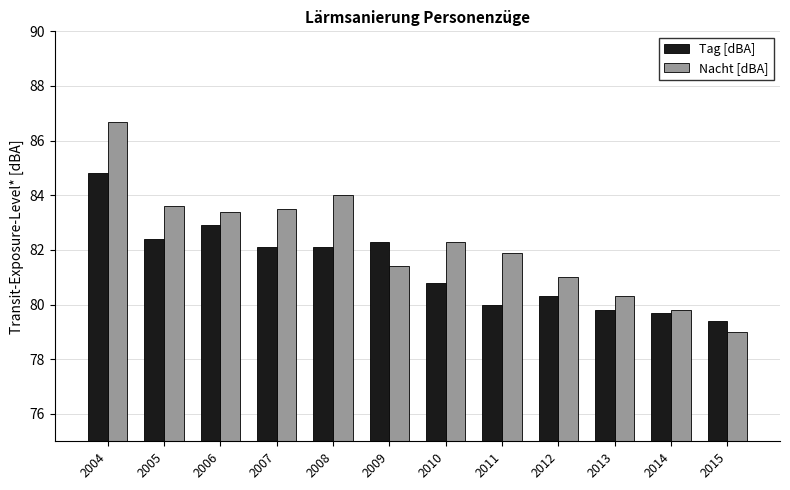

True or false: Nacht [dBA] has a value of 128.1 at 2012.

False